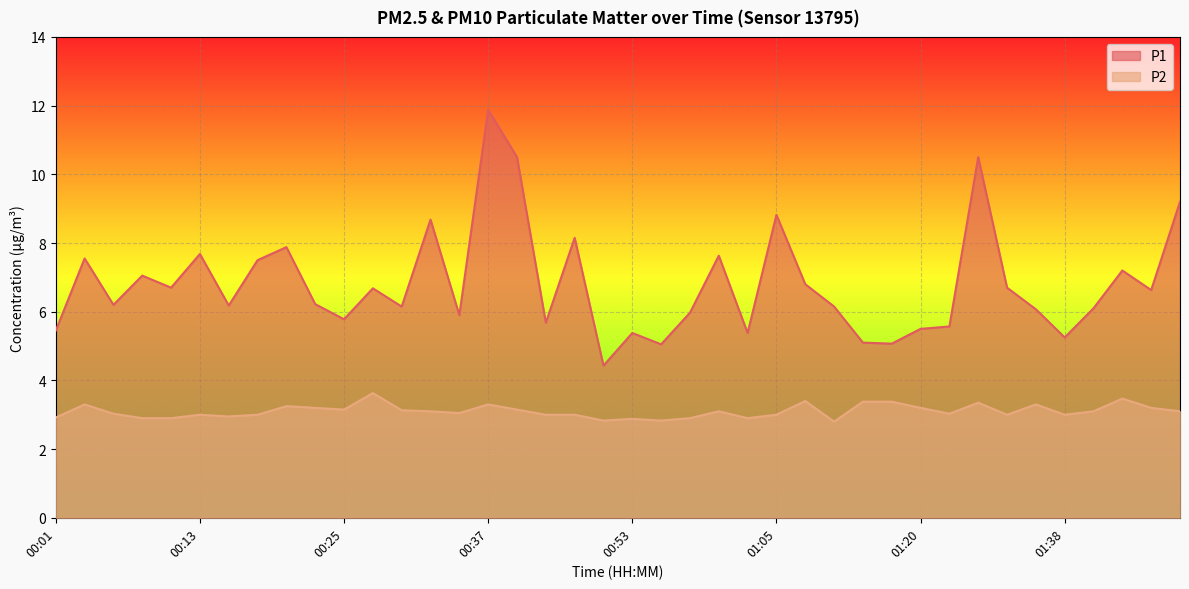

Rank the series by their maximum value, from highest to lowest.

P1, P2